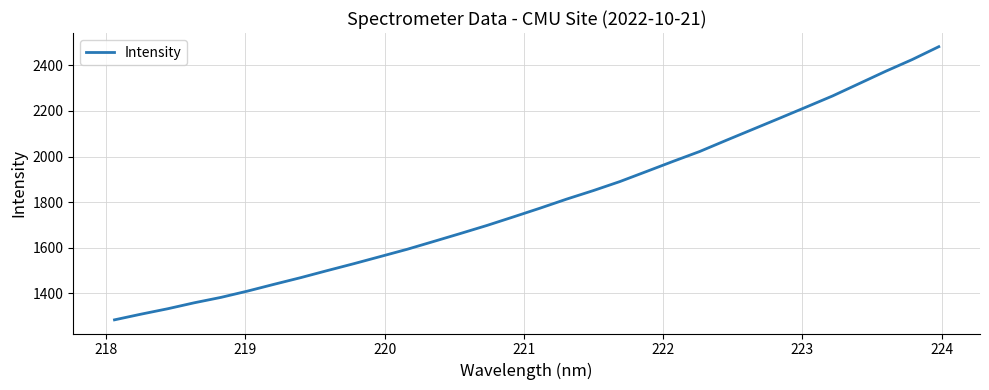

What is the smallest value displayed?

1284.4